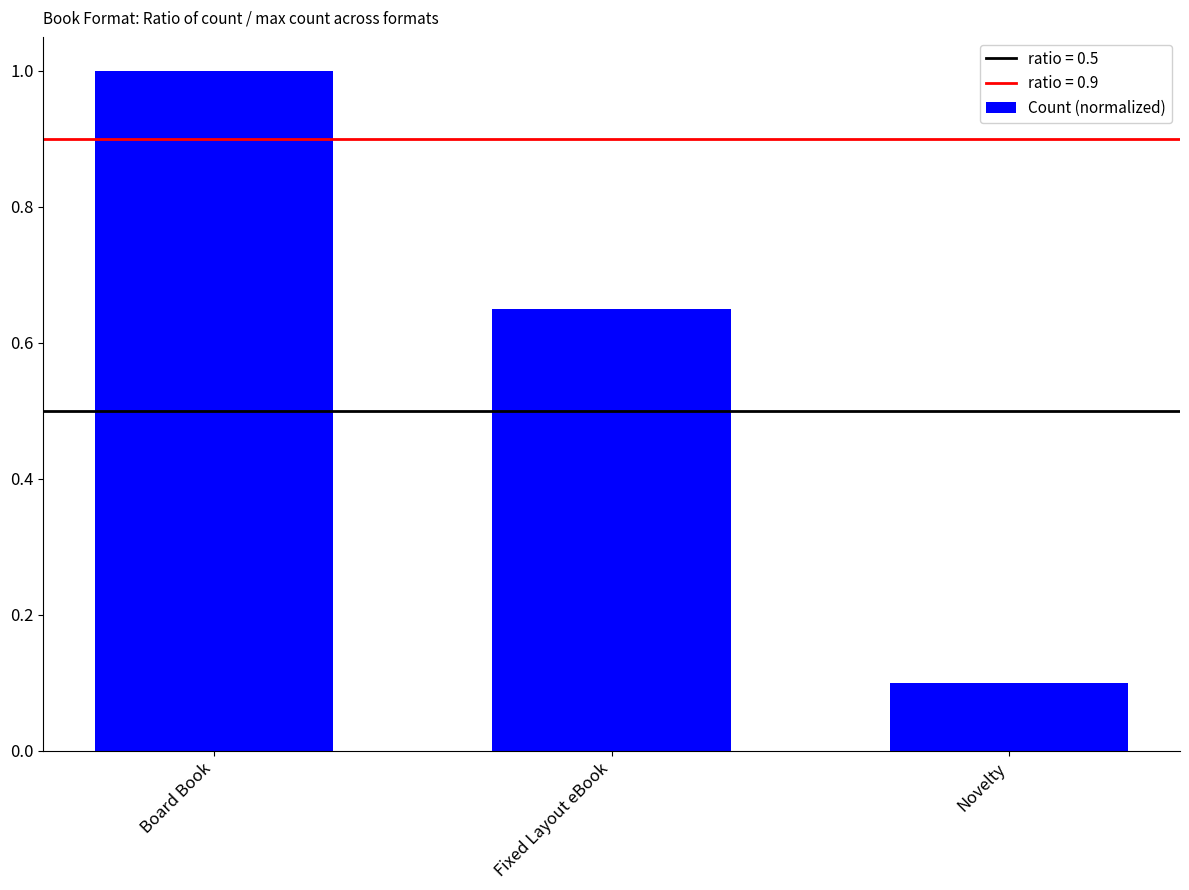

What is the difference between the maximum and minimum values?

0.9